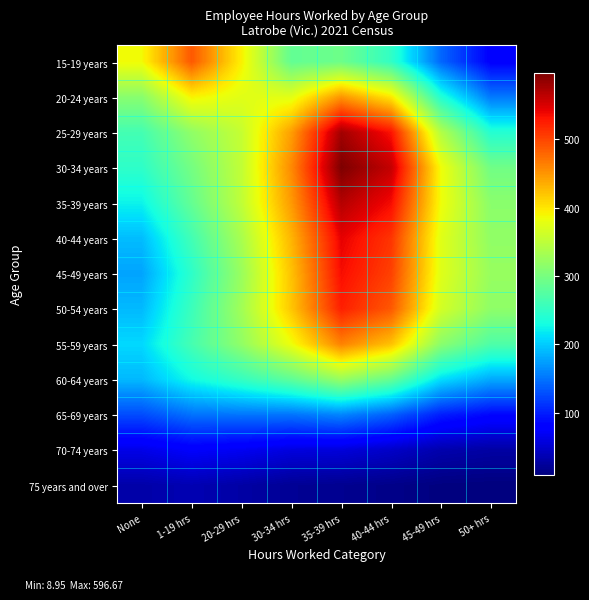

What is the spread (max minus min) of values at 35-39 hrs?

578.3